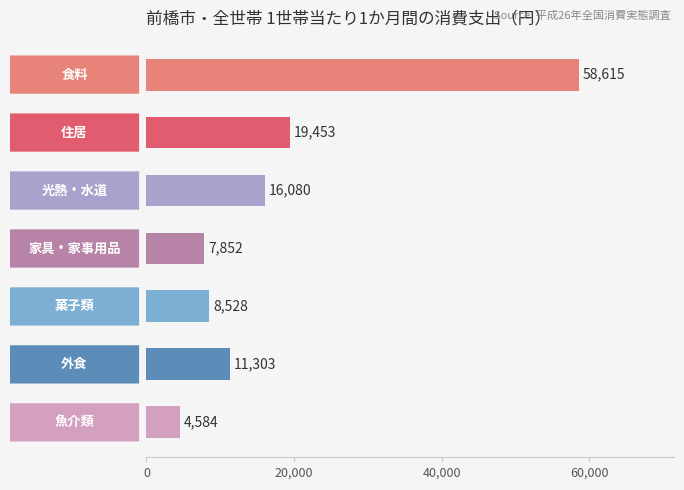

What is the maximum value shown in the chart?

58615